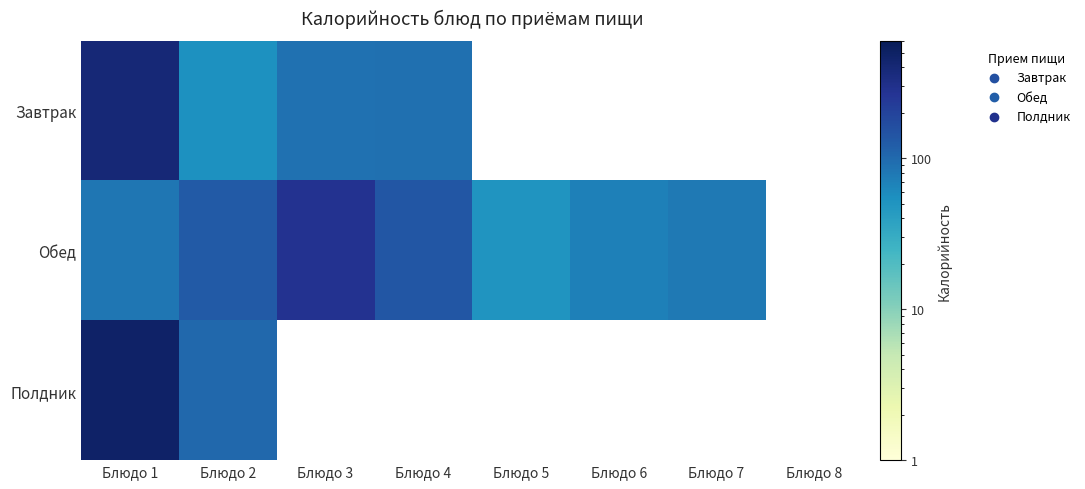

How many values in Обед are above zero?

7